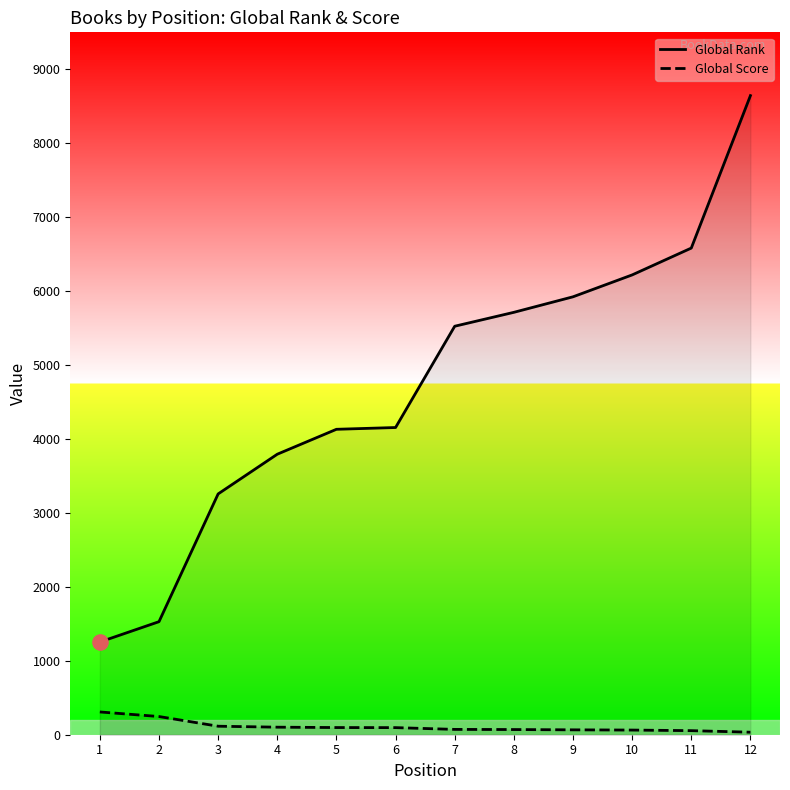

Which series has the largest total across all categories?

Global Rank